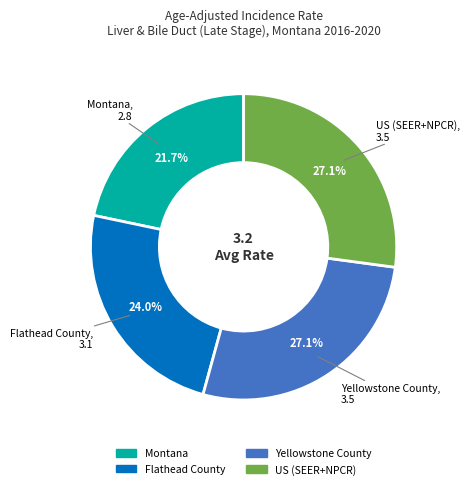

Which has a higher value, Yellowstone County or Montana?

Yellowstone County